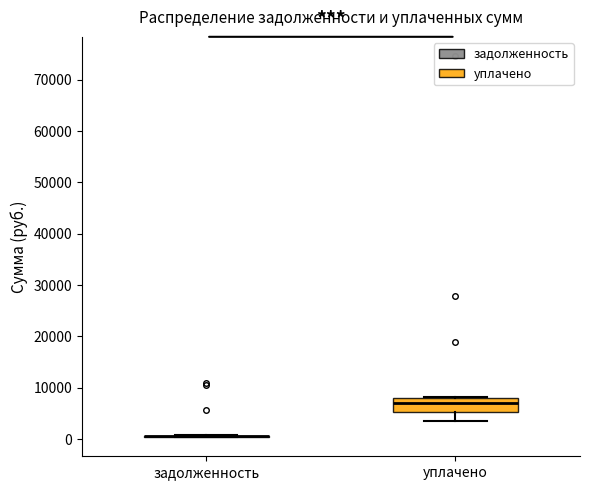

Which box is the tallest, from its lower edge to its upper edge?

уплачено